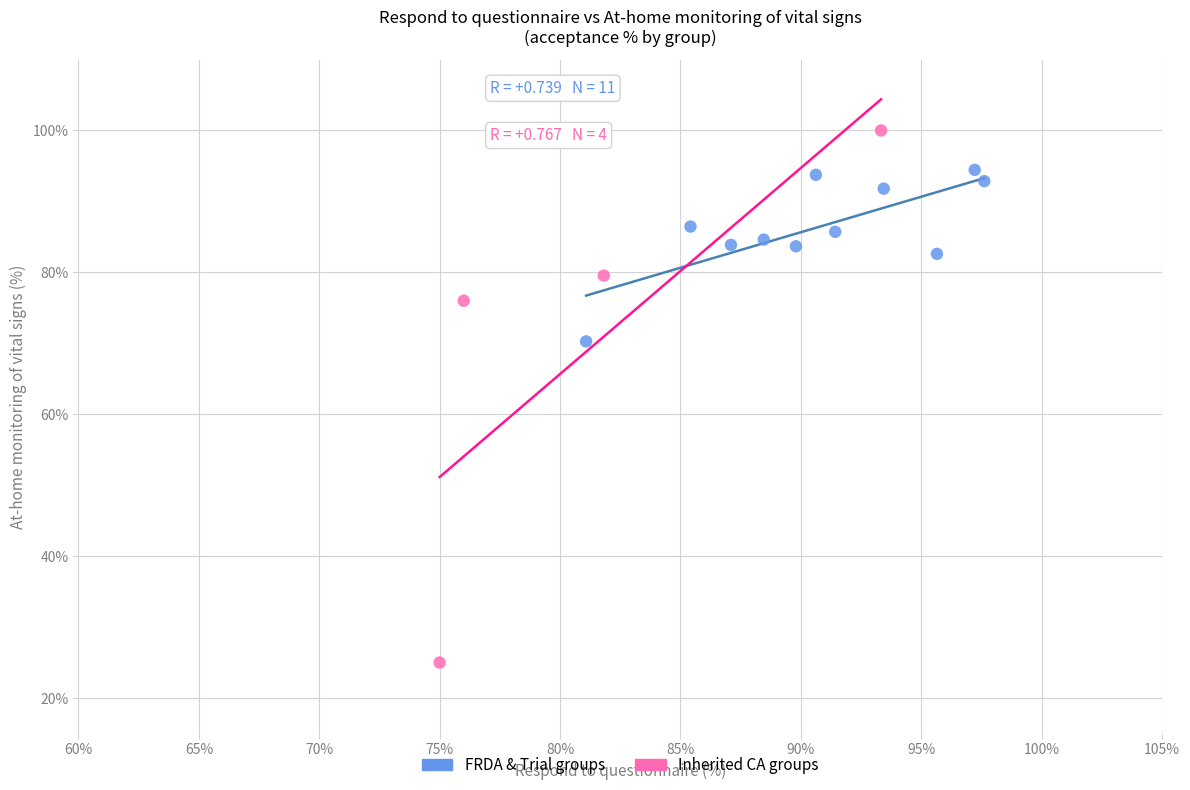

Which series has the largest Y range (max minus min)?

Inherited CA groups